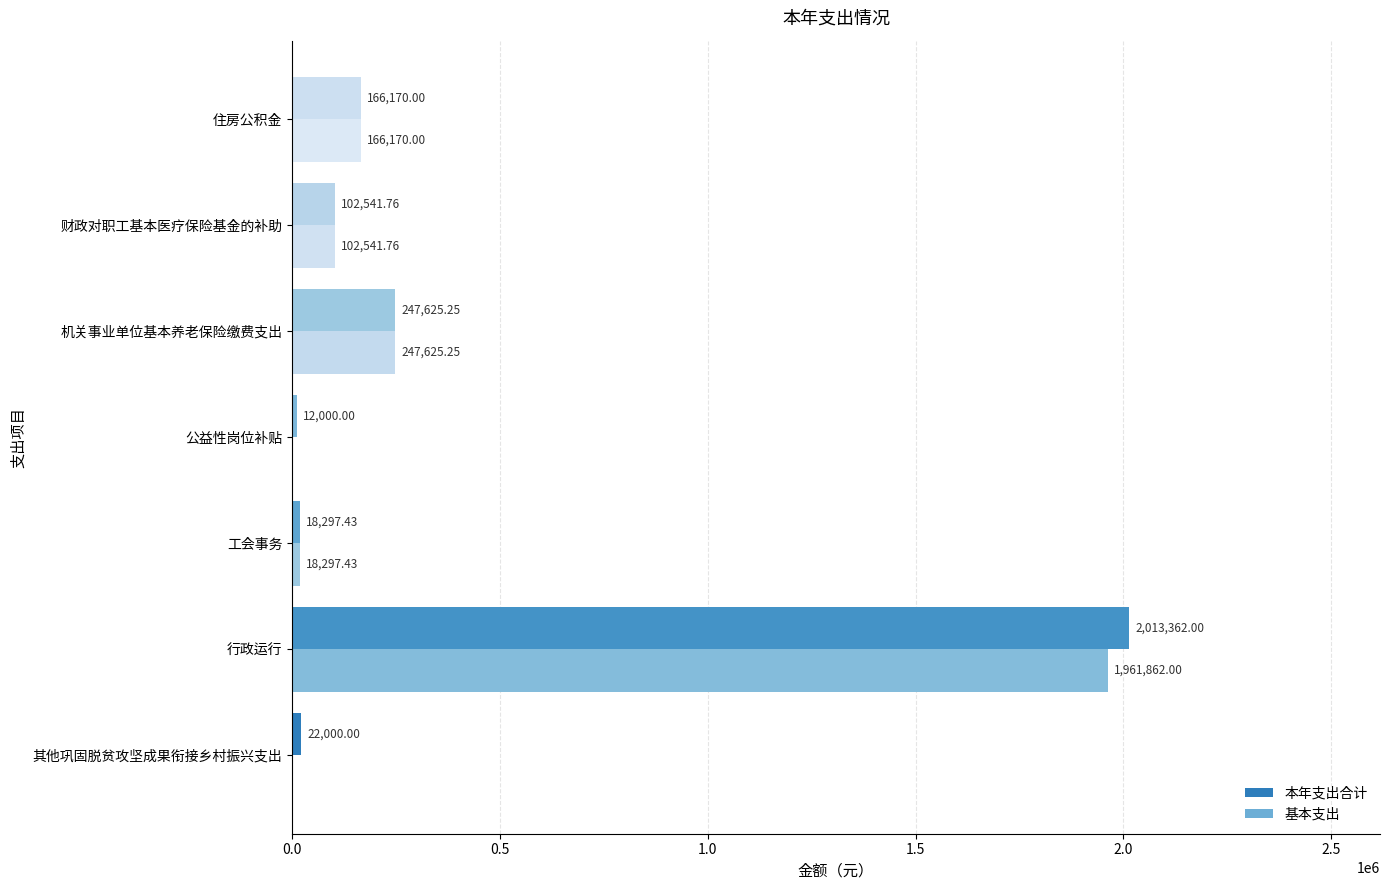

How many data points does each series have?

7